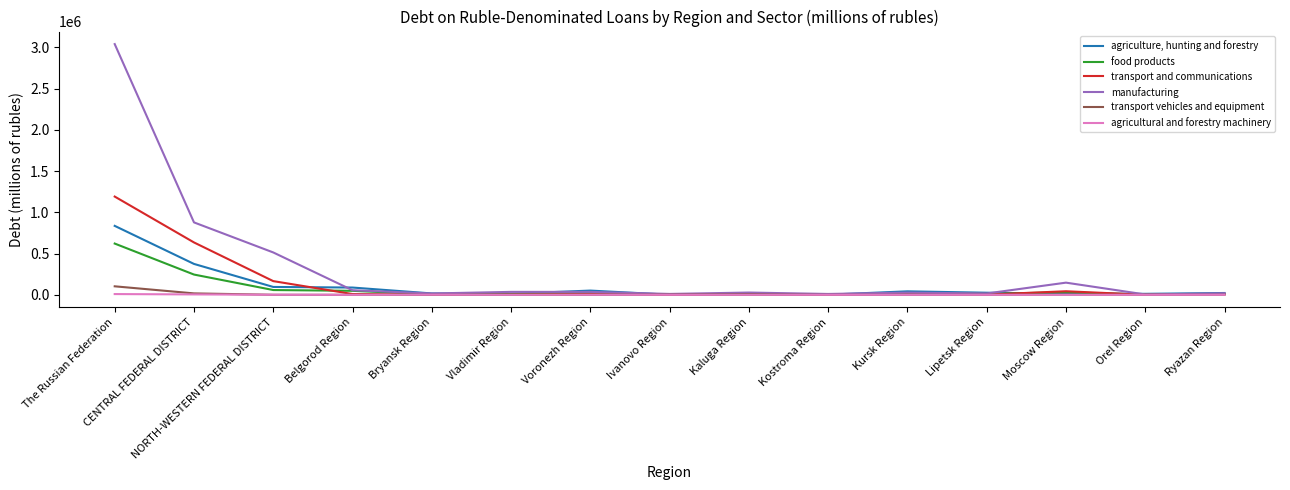

In transport vehicles and equipment, how many points are higher than both neighbors (excluding endpoints)?

4